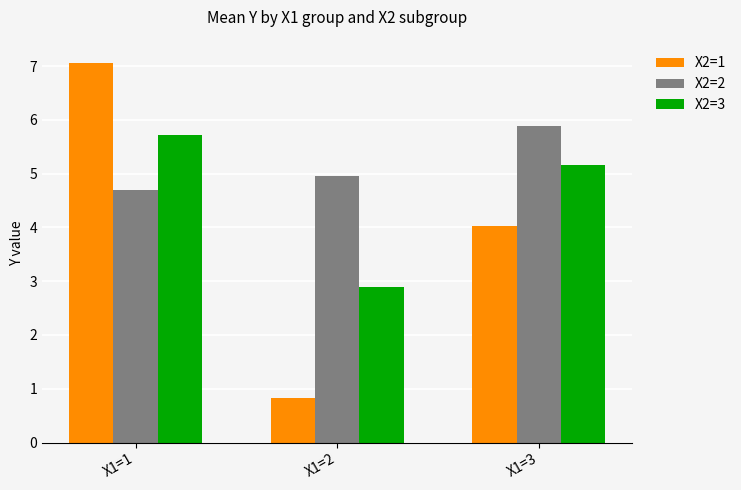

Count the number of data series in this chart.

3